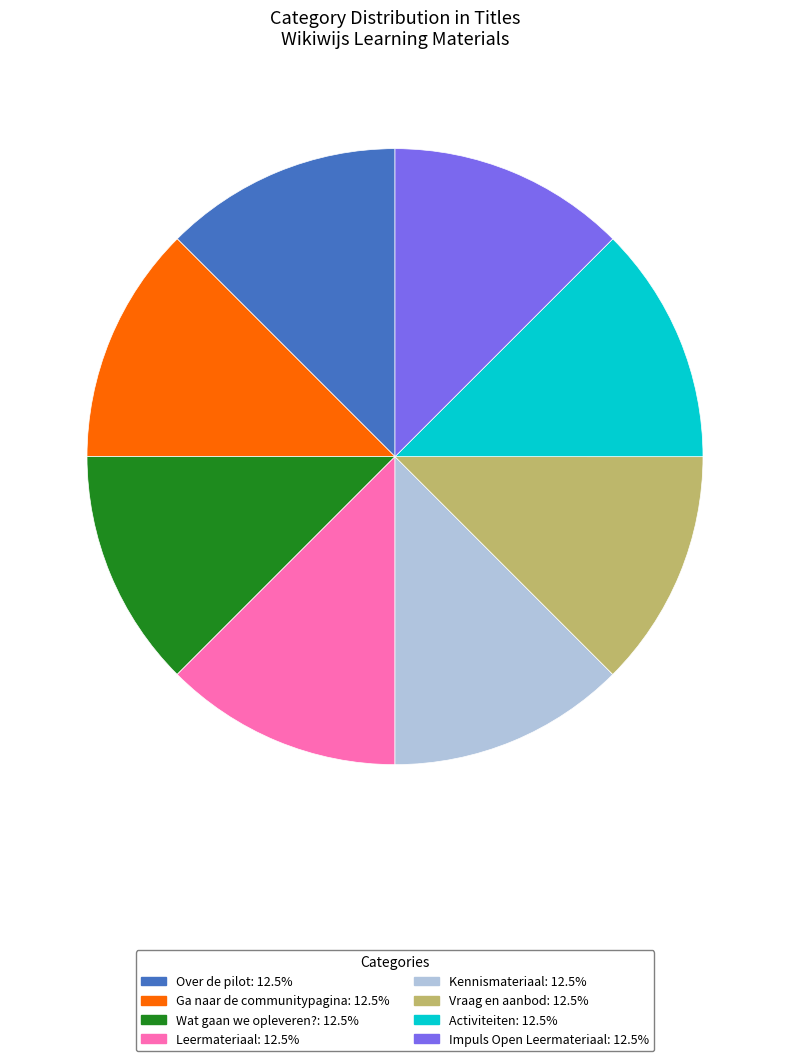

Combined, do Leermateriaal and Activiteiten account for over 50%?

No